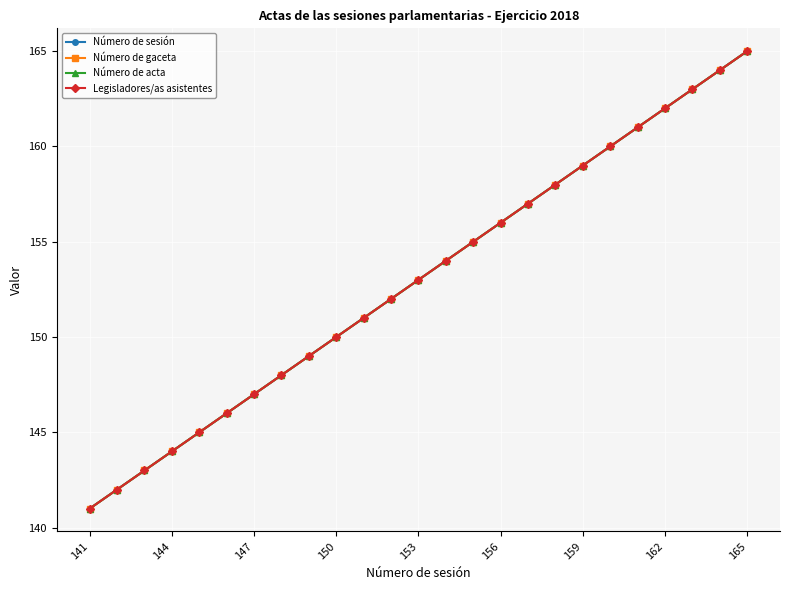

Which series has the largest total across all categories?

Número de sesión